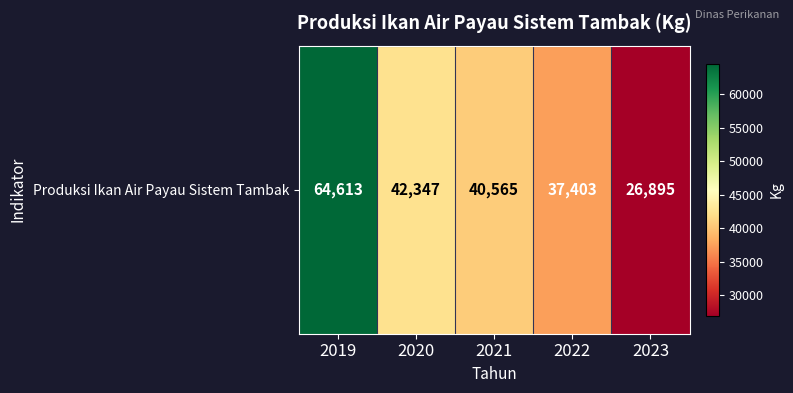

Reading left to right, what are all the values shown in this chart?

2019=64613	2020=42347	2021=40565	2022=37403	2023=26895